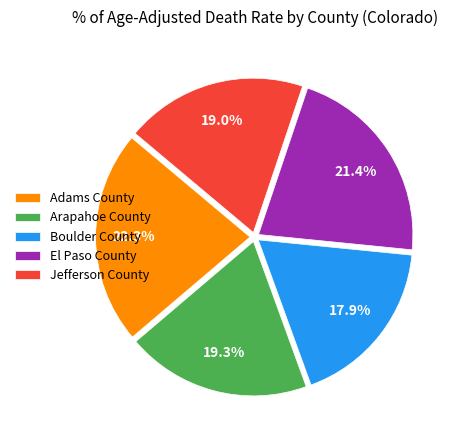

Which has a higher value, Adams County or El Paso County?

Adams County